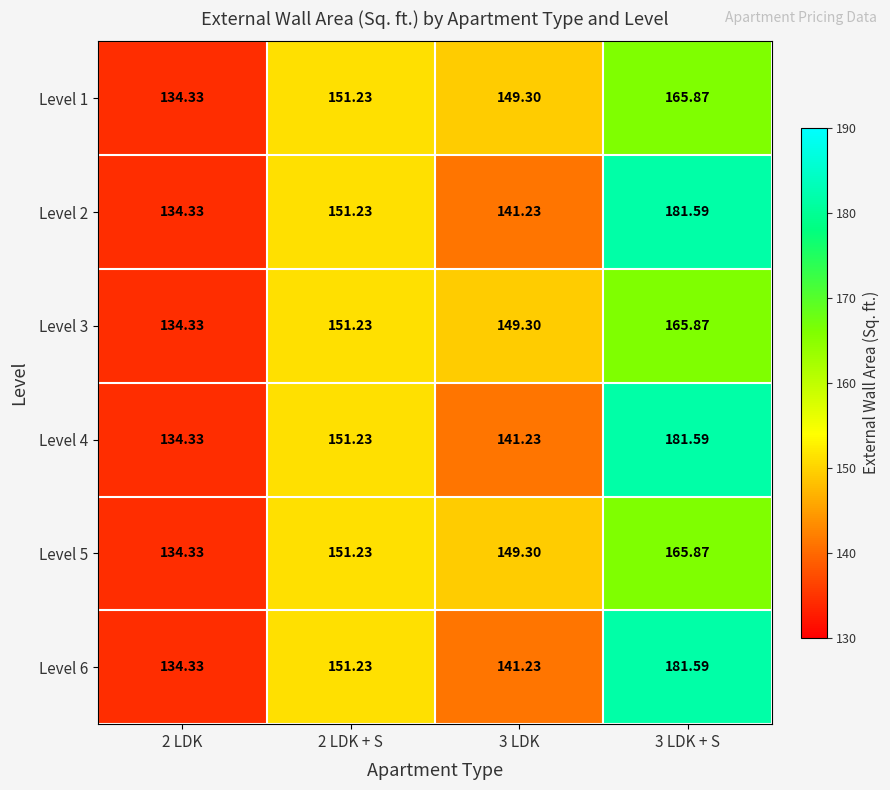

Is the value of Level 5 at 3 LDK greater than the value of Level 6 at 3 LDK?

Yes